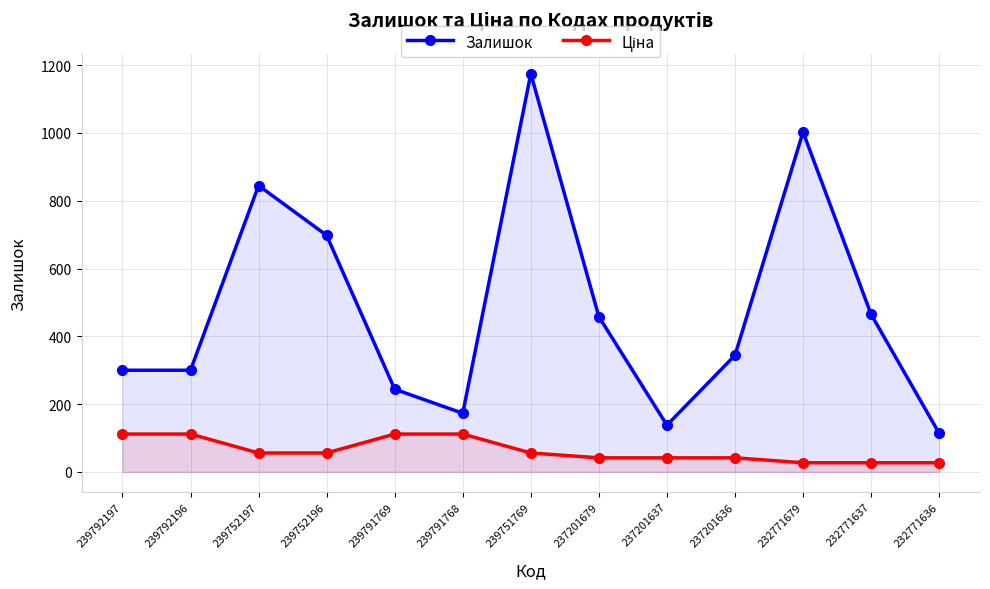

What is the total value across all series at 237201637?

179.5